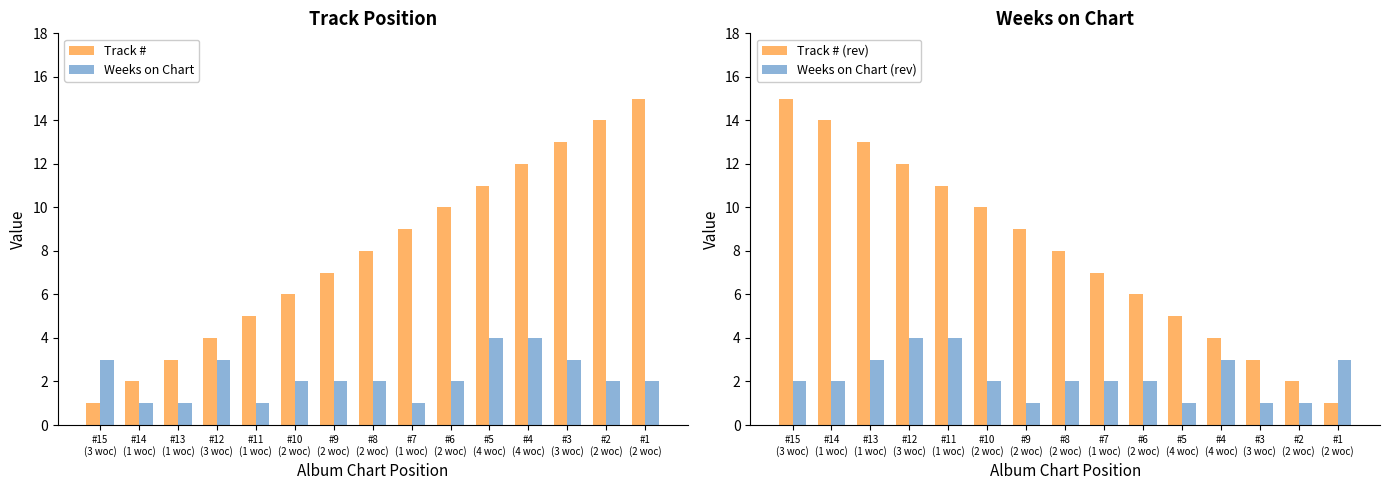

What are all the series names shown in the legend?

Track #, Weeks on Chart, Track # (rev), Weeks on Chart (rev)